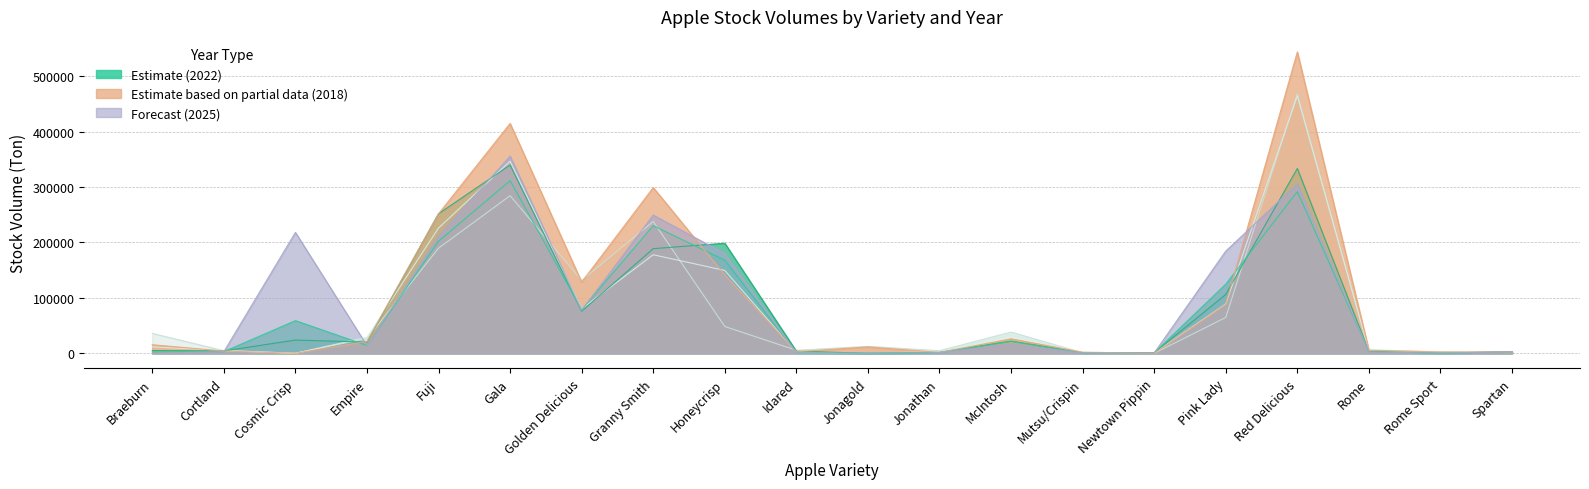

At how many categories does at least one series exceed 114982?

8